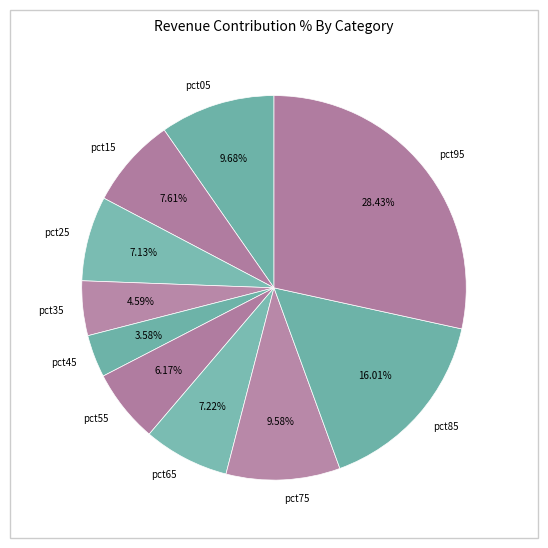

Count the number of slices in the pie.

10